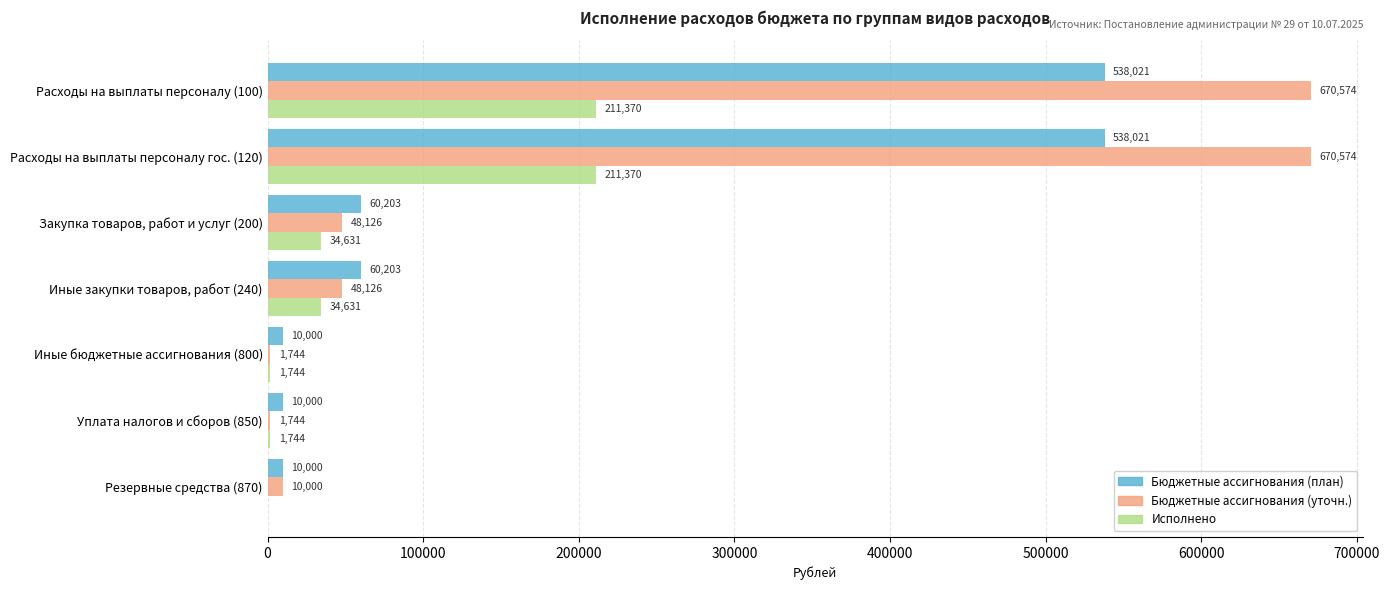

The value of Бюджетные ассигнования (план) at Расходы на выплаты персоналу гос. (120) is 966441.5. True or false?

False